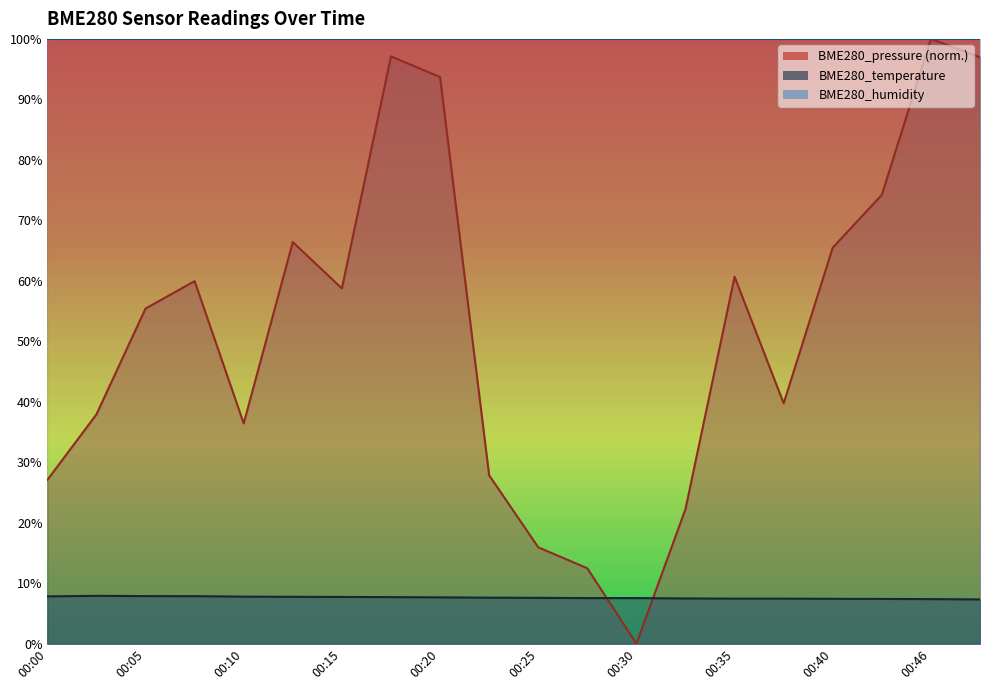

Reading left to right, what are all the values shown in this chart?

BME280_pressure: 00:00=27.1	00:02=37.9	00:05=55.4	00:07=60.0	00:10=36.4	00:12=66.4	00:15=58.7	00:17=97.1	00:20=93.7	00:23=27.9	00:25=16.0	00:28=12.5	00:30=0.0	00:33=22.3	00:35=60.7	00:38=39.8	00:40=65.5	00:43=74.2	00:46=100.0	00:48=97.0
BME280_temperature: 00:00=7.8	00:02=7.9	00:05=7.9	00:07=7.9	00:10=7.8	00:12=7.8	00:15=7.7	00:17=7.7	00:20=7.7	00:23=7.6	00:25=7.6	00:28=7.5	00:30=7.5	00:33=7.5	00:35=7.5	00:38=7.5	00:40=7.4	00:43=7.4	00:46=7.4	00:48=7.3